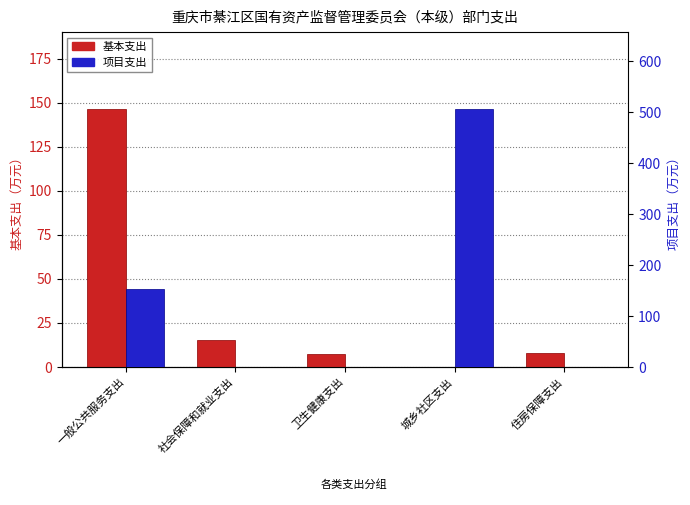

How many bars are there in each group?

2